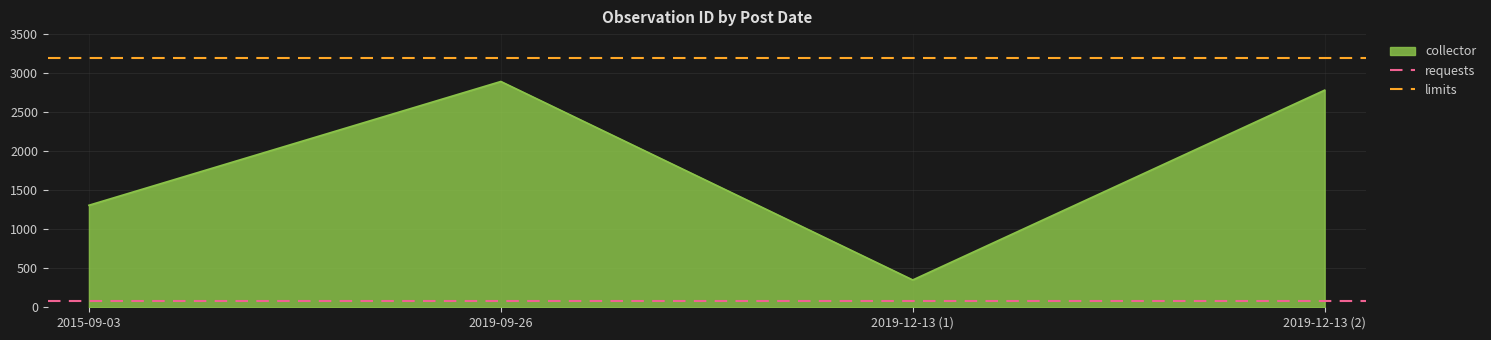

True or false: collector has more than 0 interior local peaks.

True